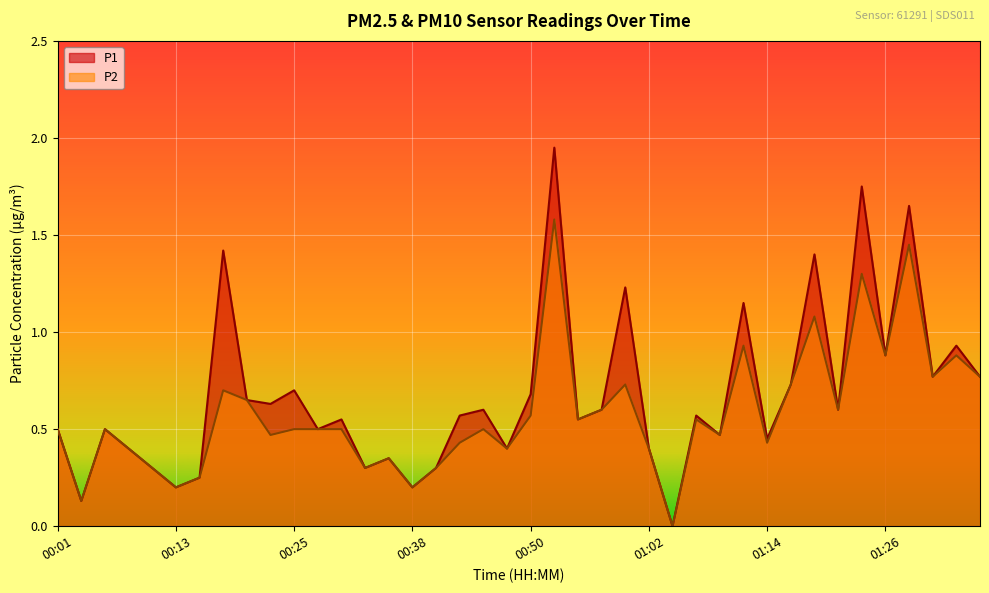

True or false: P2 and P1 intersect in this chart.

False